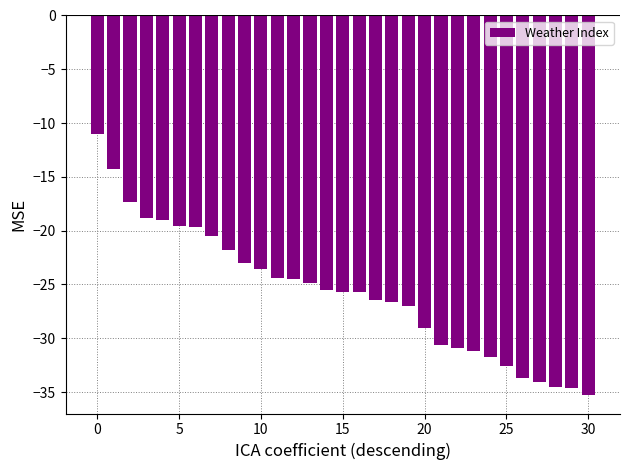

What is the value of the 22nd bar from the left?

-30.6